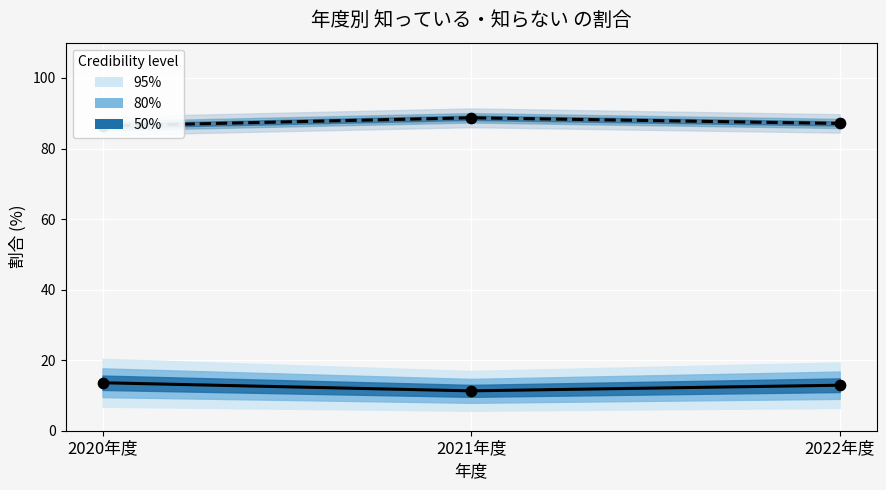

Which series contains the lowest Y value?

知っている(%) 中央値